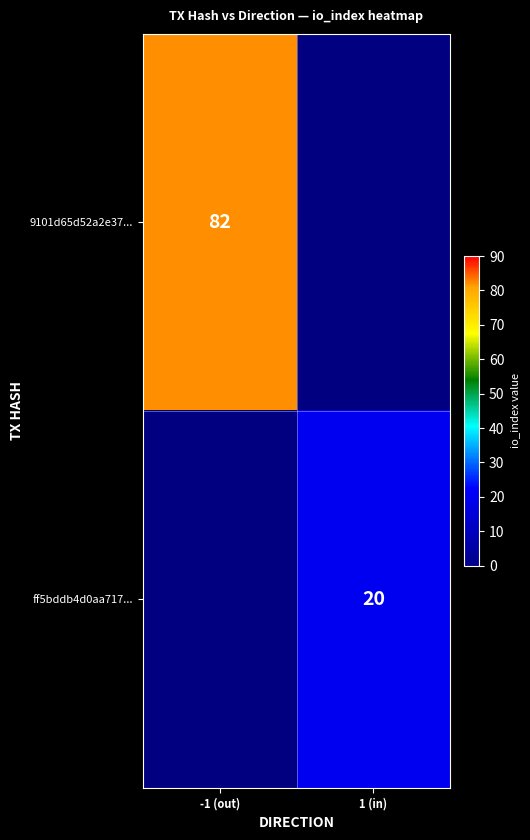

How many series are shown in this chart?

2